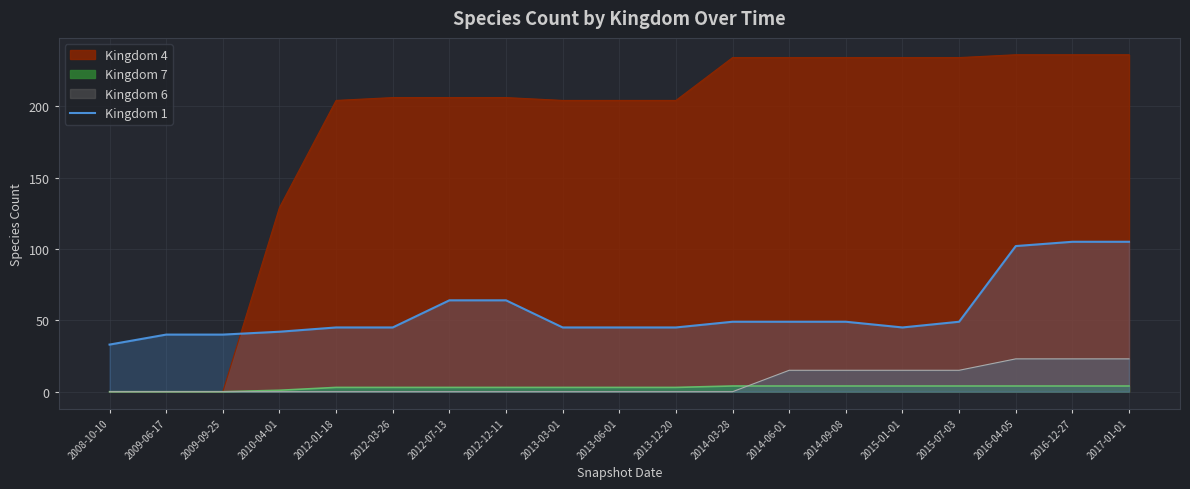

Rank the categories by value from highest to lowest.

2016-12-27, 2017-01-01, 2016-04-05, 2012-07-13, 2012-12-11, 2014-03-28, 2014-06-01, 2014-09-08, 2015-07-03, 2012-01-18, 2012-03-26, 2013-03-01, 2013-06-01, 2013-12-20, 2015-01-01, 2010-04-01, 2009-06-17, 2009-09-25, 2008-10-10